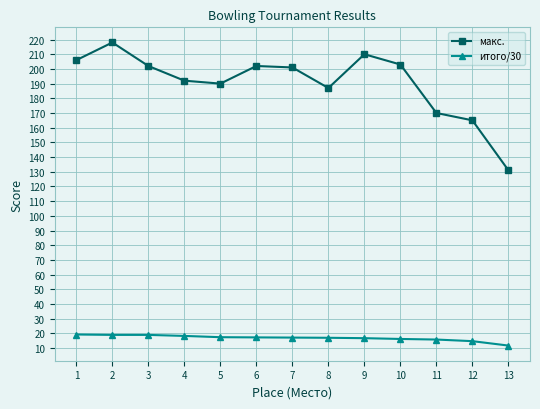

What is the total value across all series at 10?

219.2